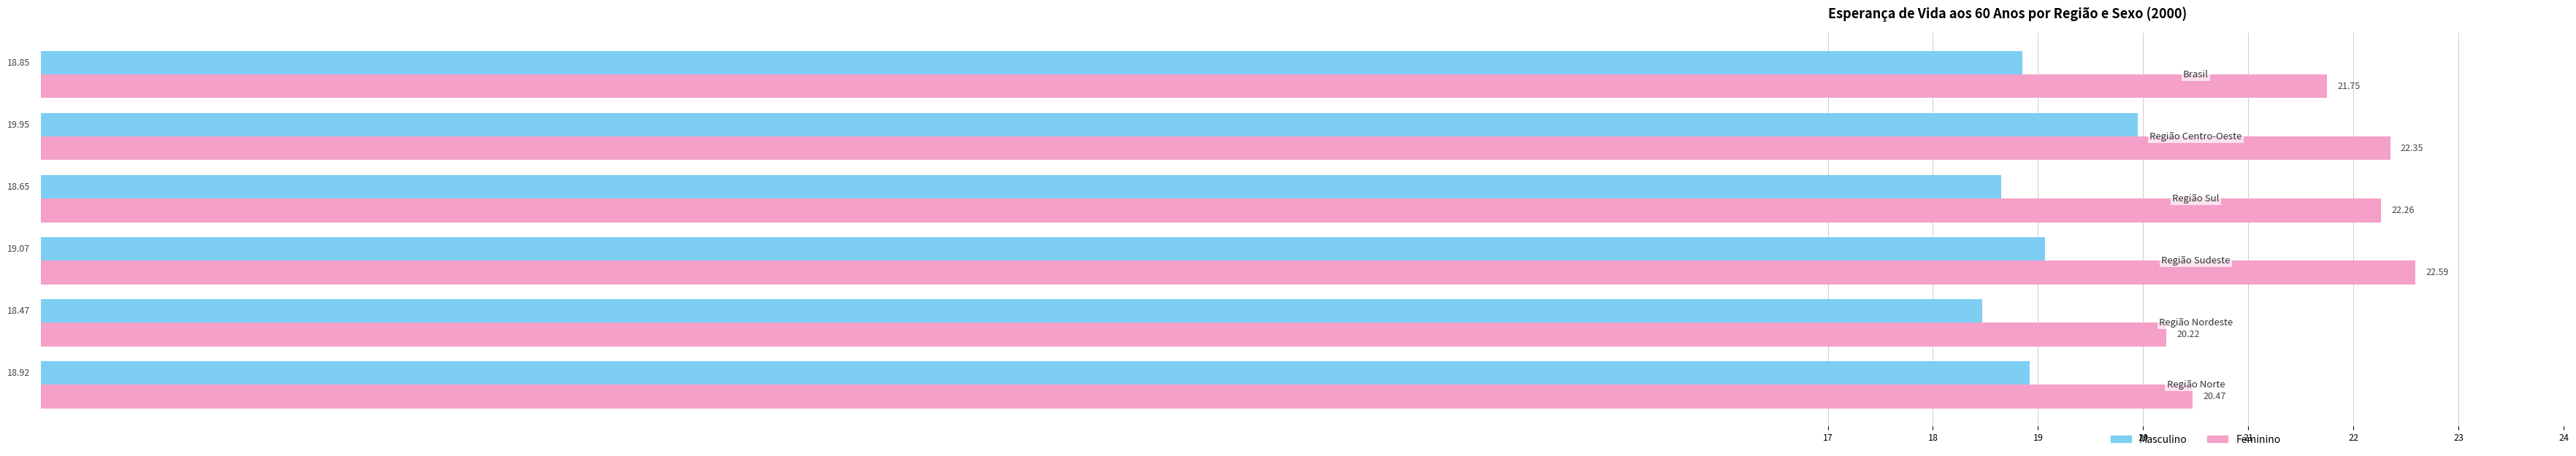

List the series in order of their overall mean, lowest first.

Masculino, Feminino